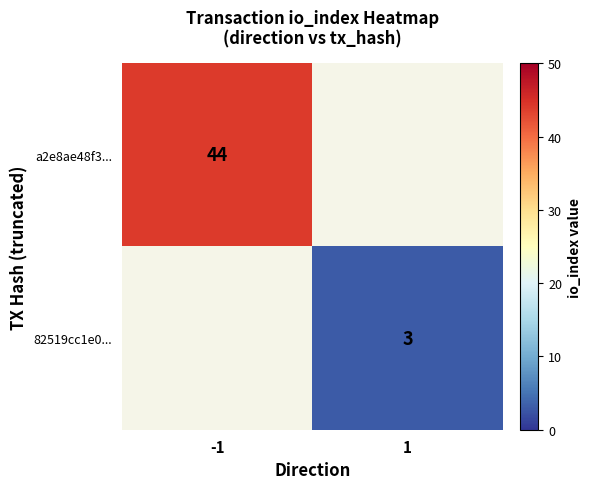

How many data points does each series have?

2